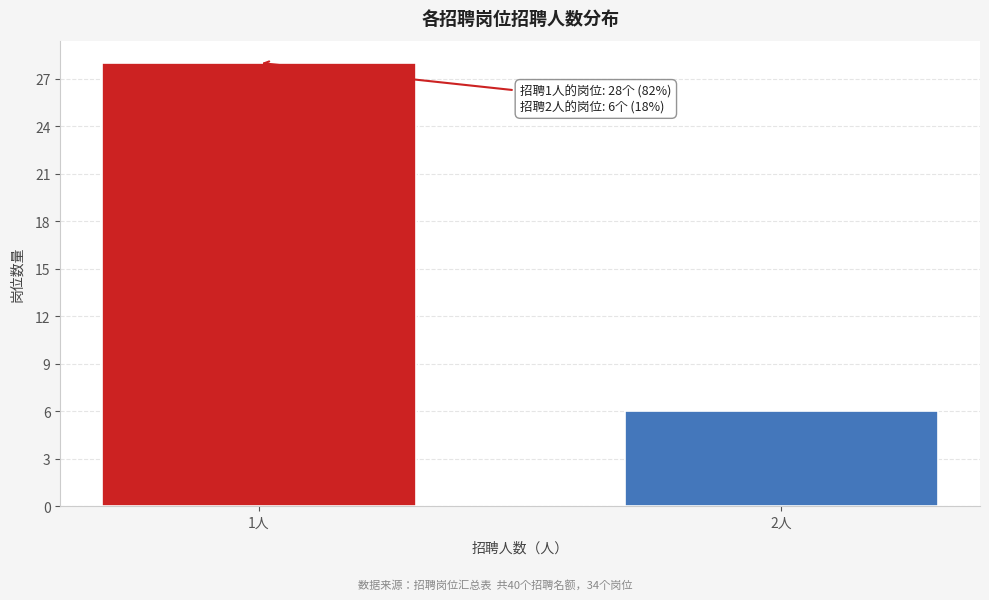

Reading left to right, transcribe all the data shown in this chart.

28	6